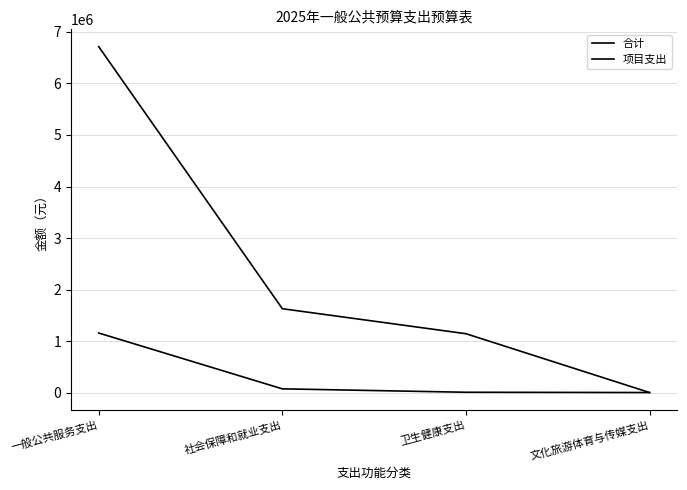

The 项目支出 series shows 4116.9 at 卫生健康支出. True or false?

False